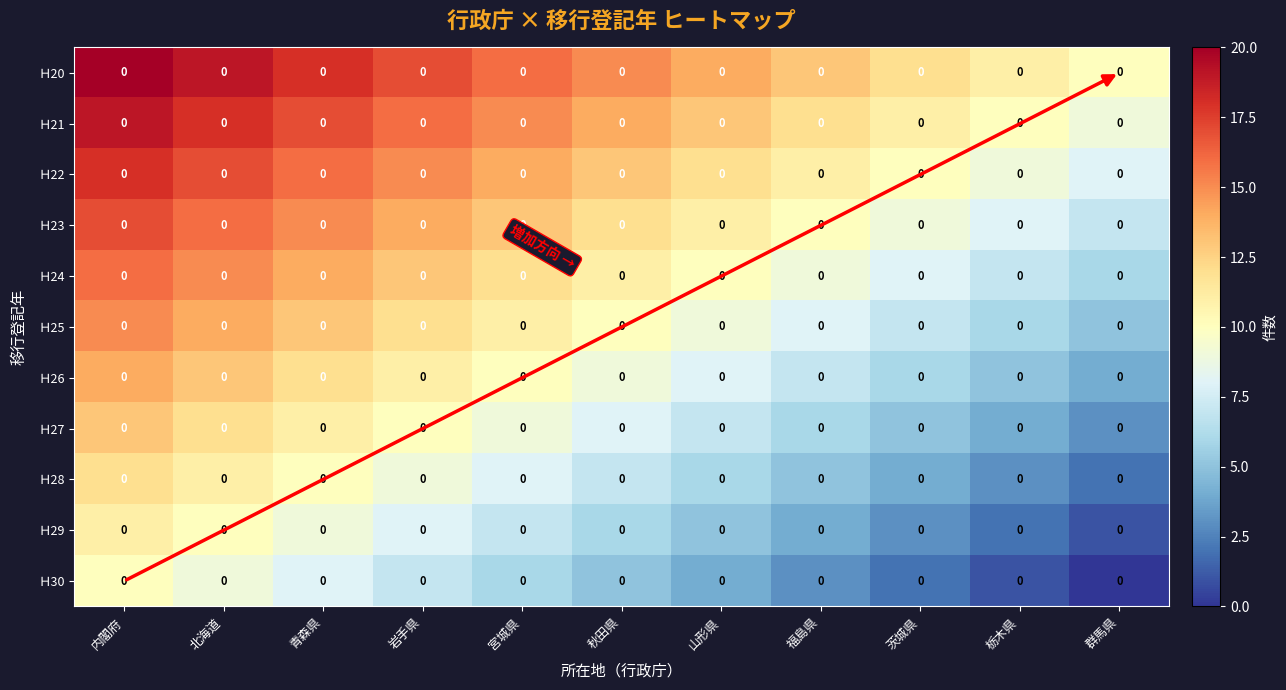

At which category is the sum across all series the highest?

内閣府